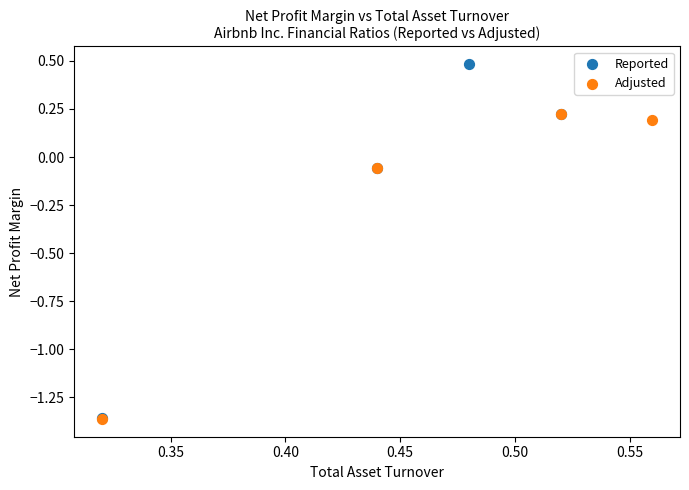

Which series reaches the maximum Y coordinate?

Reported